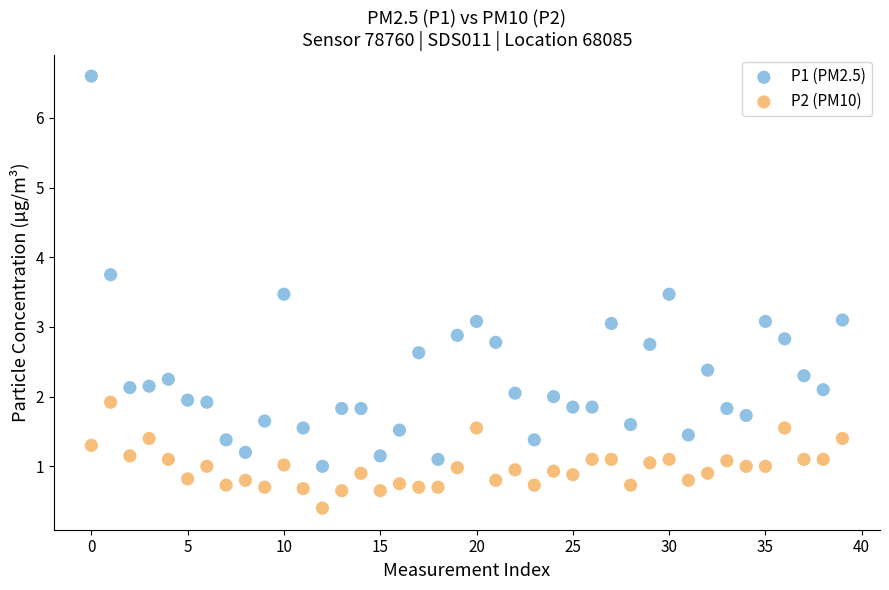

Which series has the widest spread of Y values?

P1 (PM2.5)